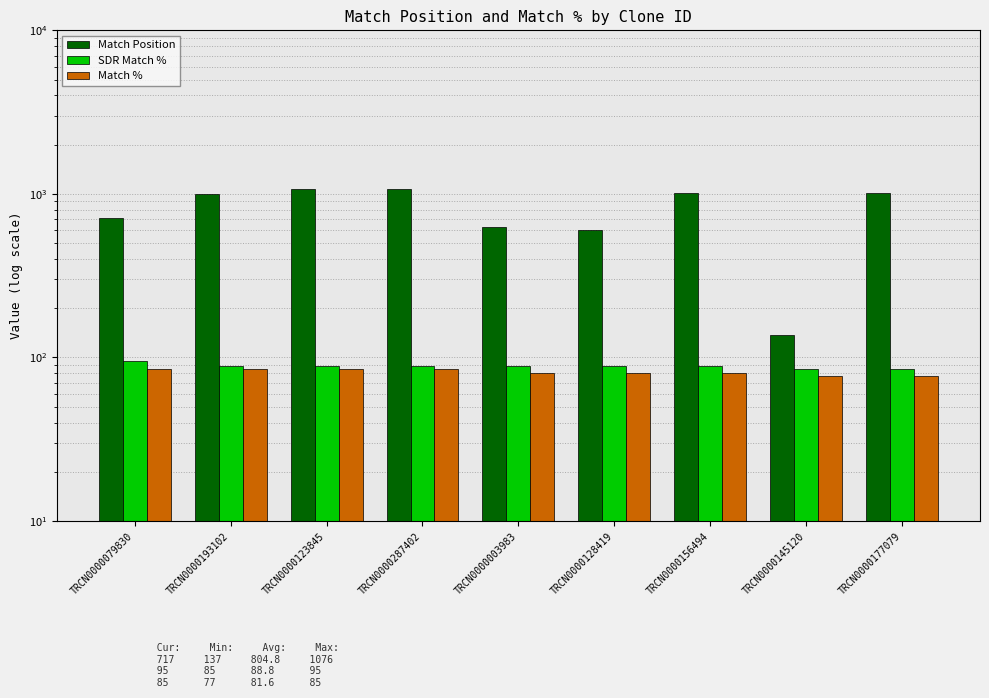

What is the difference between the maximum and minimum values in the Match Position series?

939